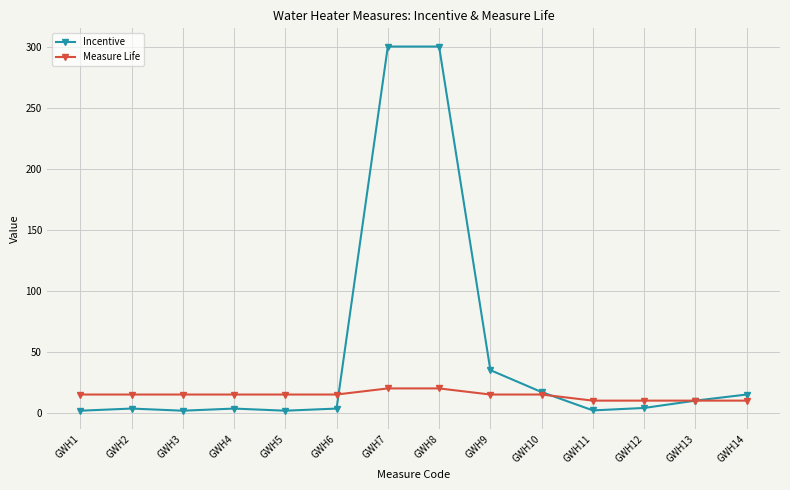

Which series changed the most between GWH7 and GWH11?

Incentive